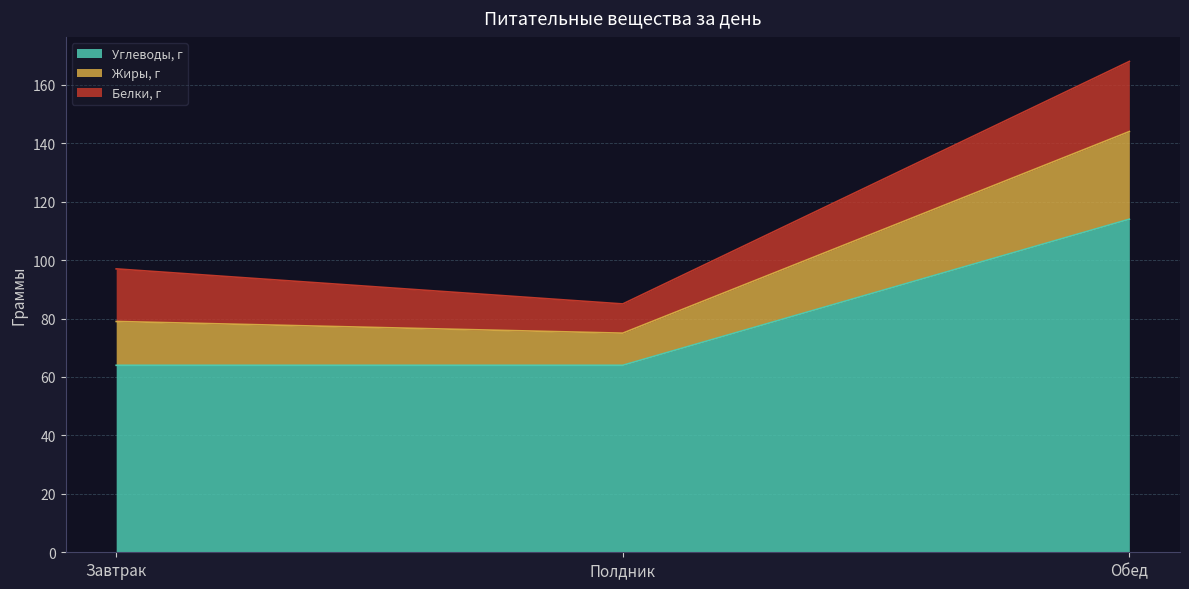

What is the smallest value displayed?

64